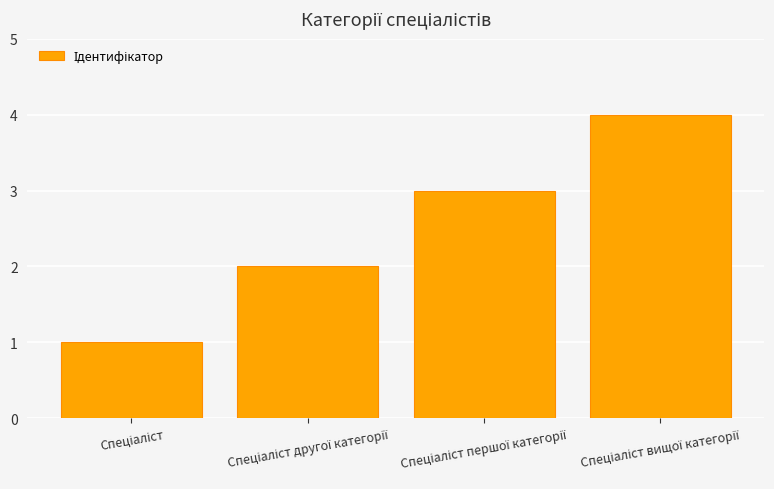

What is the difference between the maximum and minimum values?

3